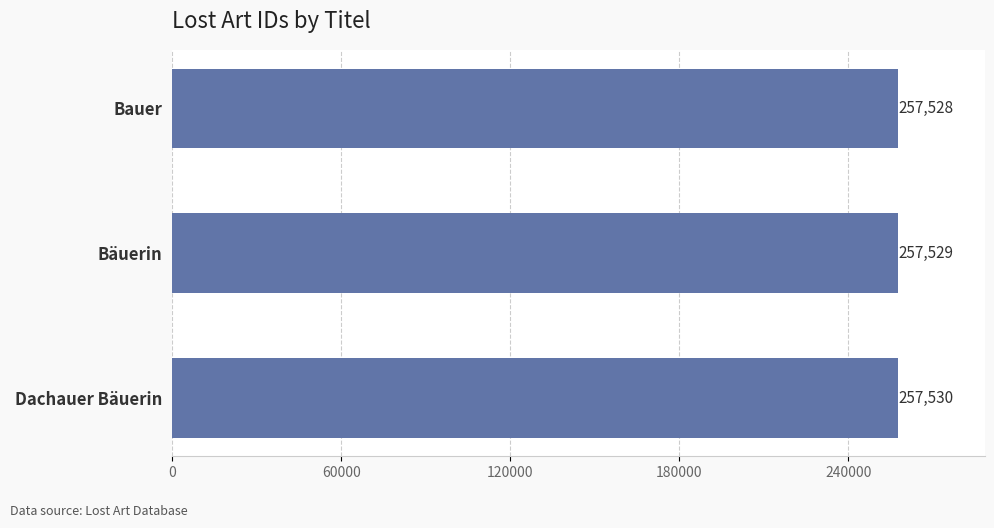

List the labels in order of value, smallest first.

Bauer, Bäuerin, Dachauer Bäuerin